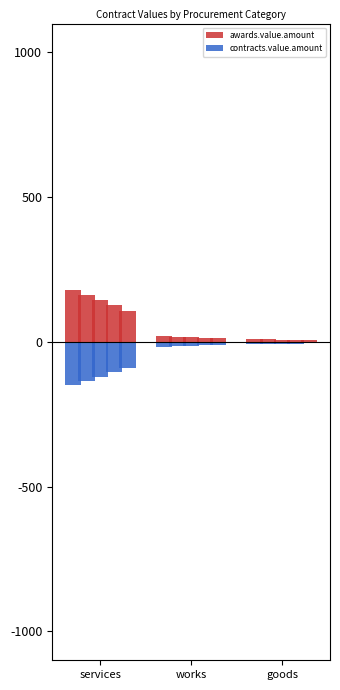

What is the label of the 2nd bar from the right?

works